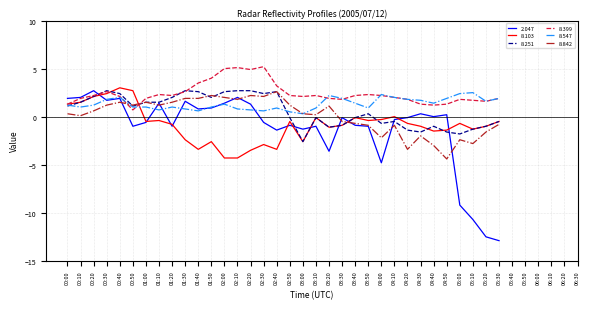

What is the difference between the maximum and second lowest values in the 8.251 series?

4.5